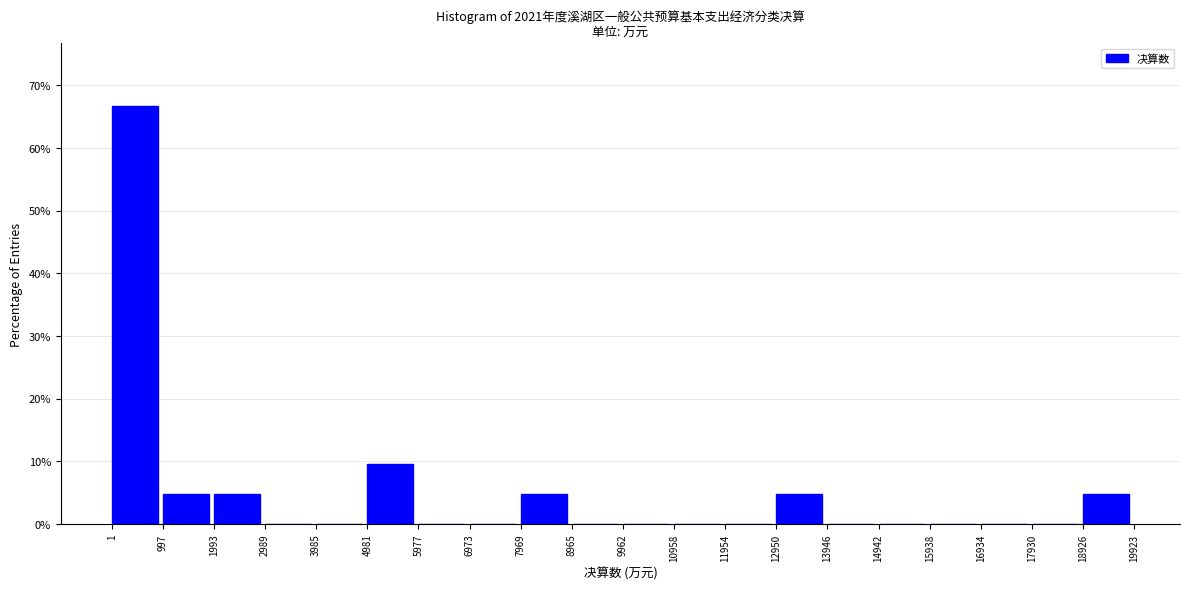

How tall is the bar that spans 997 to 1993 on the x-axis? The values are not printed on the chart, so give them approximately, as read against the axis.

5